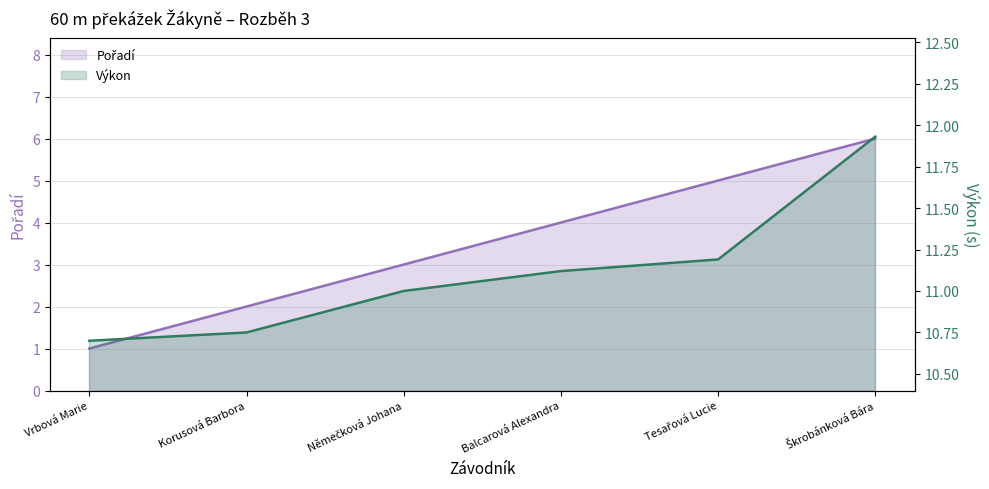

How many series are shown in this chart?

2